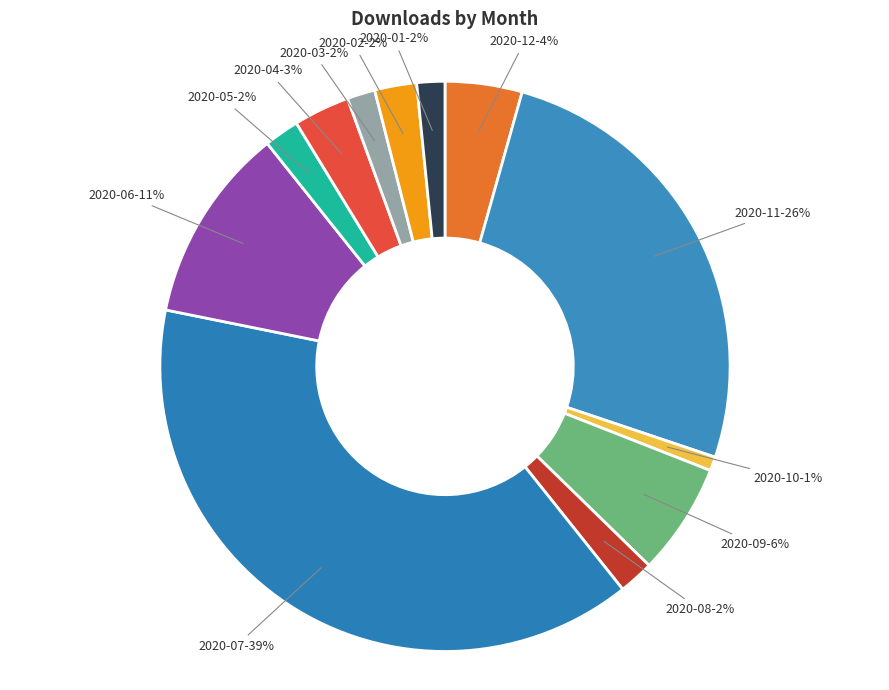

Is it true that 2020-08 is 2% of the pie?

True